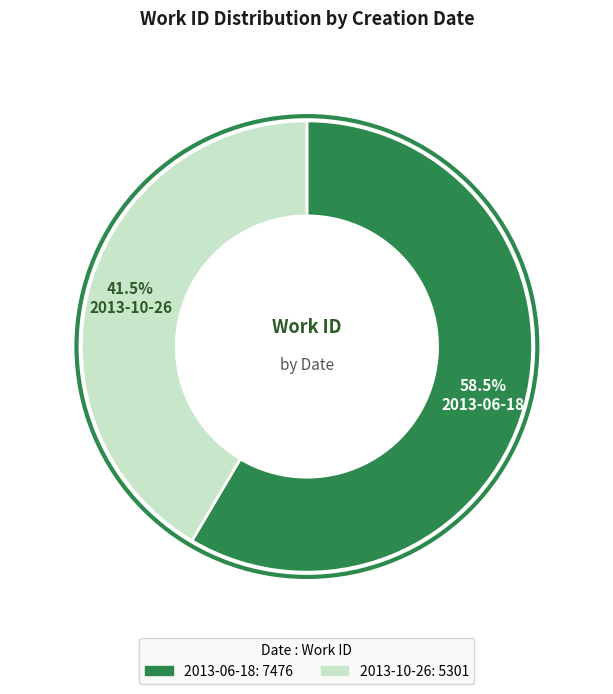

True or false: 2013-06-18 accounts for 71% of the total.

False